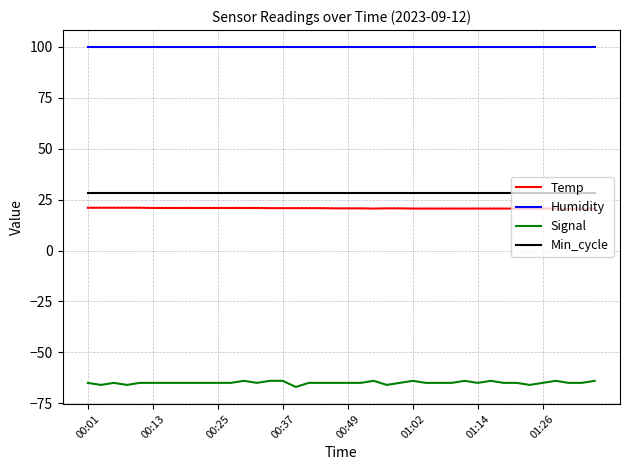

What is the sum of all Temp values?

830.0